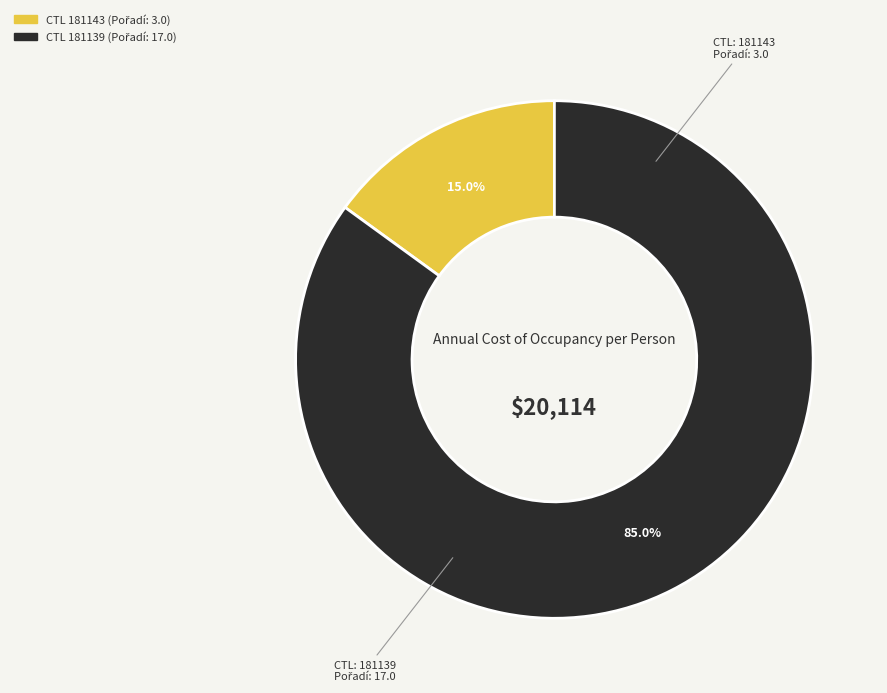

Is there a majority slice in this chart?

Yes